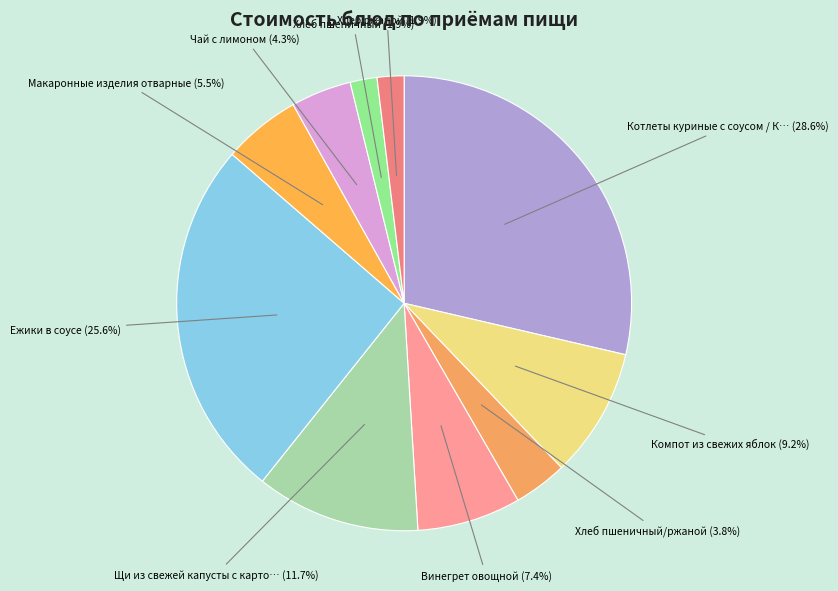

Count the number of slices in the pie.

10